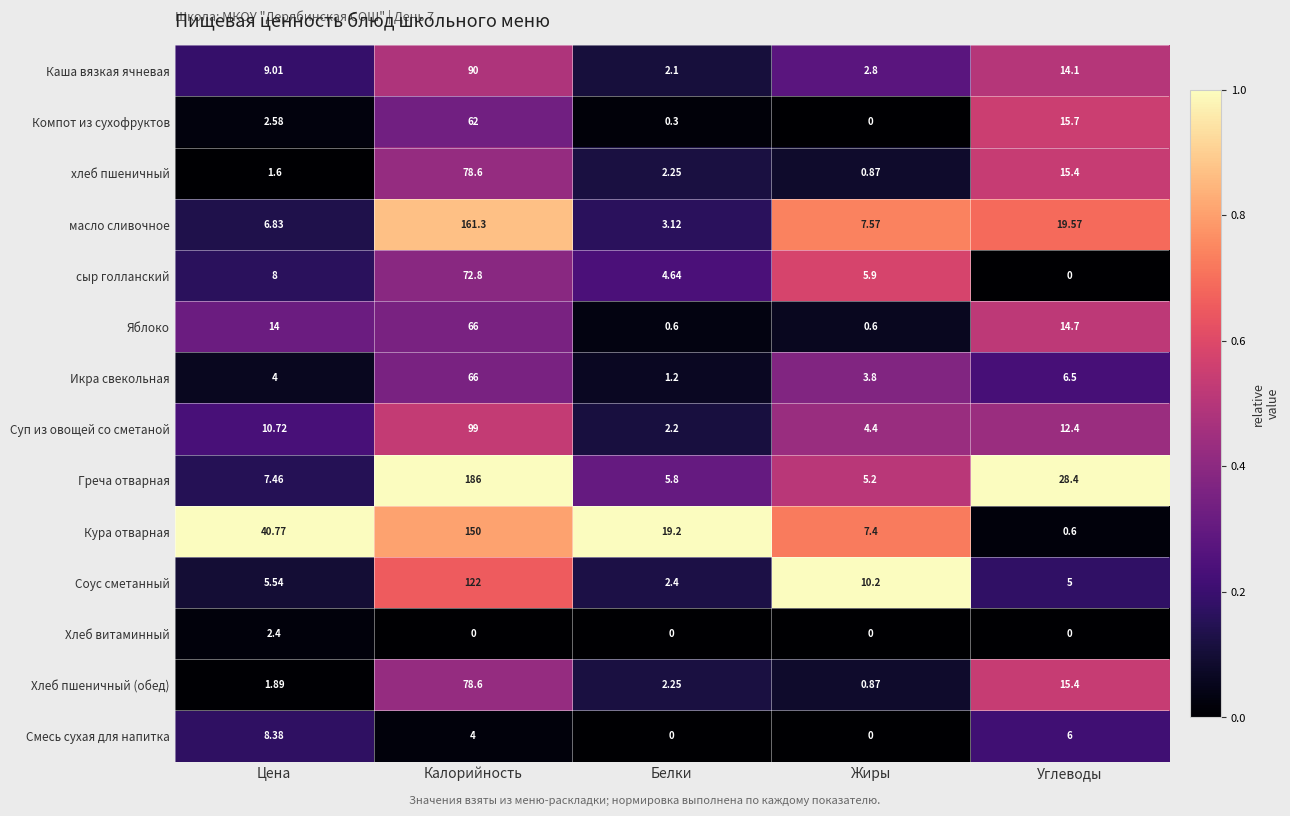

At how many categories does at least one series exceed 0?

5